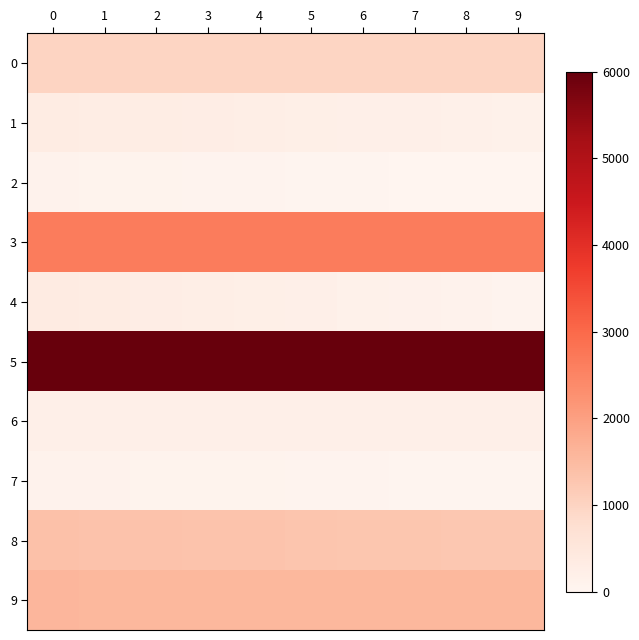

Between 5 and 4, which is larger?

4